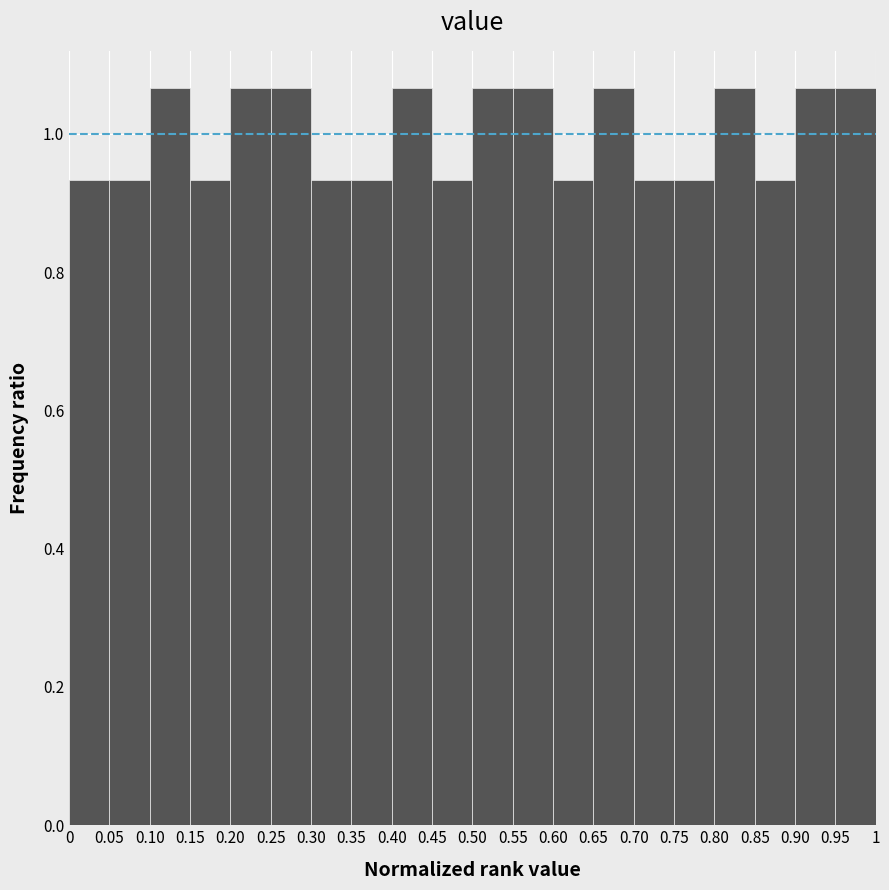

Reading left to right, transcribe this chart: for each bar, give the range it covers on the x-axis and its height. The values are not printed on the chart, so give them approximately, as read against the axis.

0 to 0.05: 0.94
0.05 to 0.10: 0.94
0.10 to 0.15: 1.06
0.15 to 0.20: 0.94
0.20 to 0.25: 1.06
0.25 to 0.30: 1.06
0.30 to 0.35: 0.94
0.35 to 0.40: 0.94
0.40 to 0.45: 1.06
0.45 to 0.50: 0.94
0.50 to 0.55: 1.06
0.55 to 0.60: 1.06
0.60 to 0.65: 0.94
0.65 to 0.70: 1.06
0.70 to 0.75: 0.94
0.75 to 0.80: 0.94
0.80 to 0.85: 1.06
0.85 to 0.90: 0.94
0.90 to 0.95: 1.06
0.95 to 1: 1.06